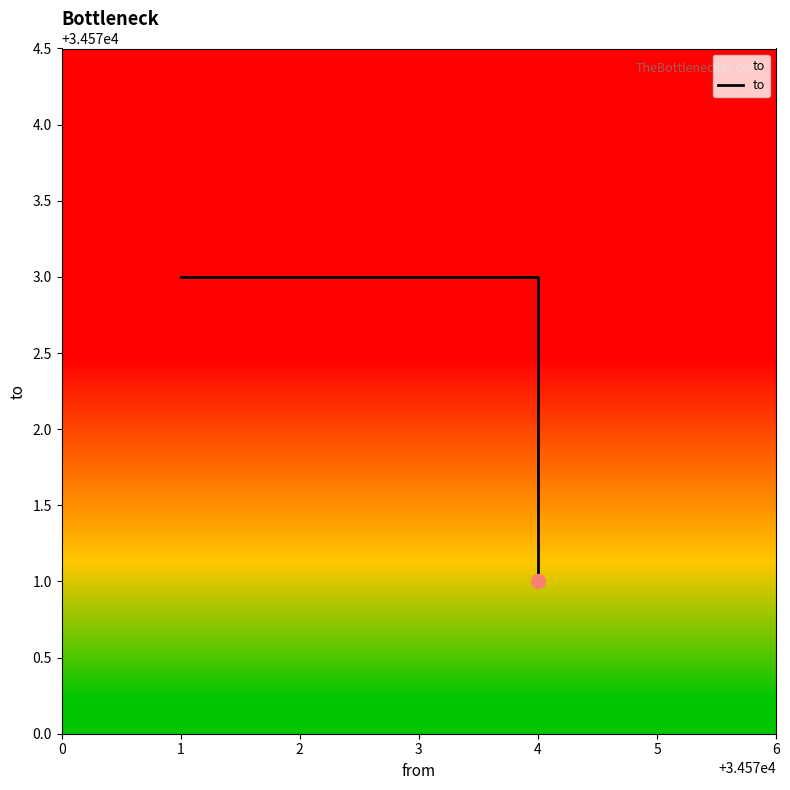

What value does the data have at 4?

34571